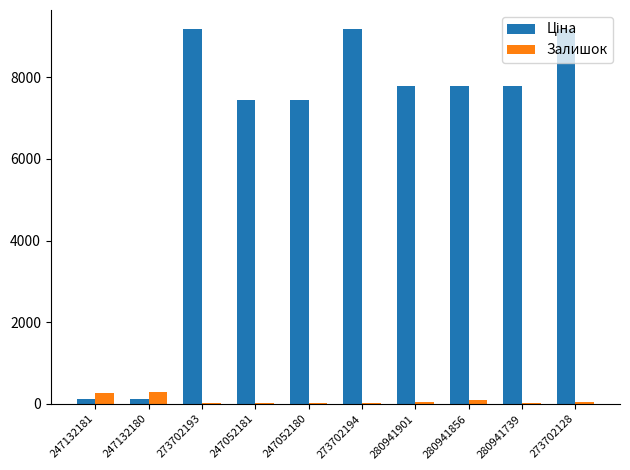

How many data points does each series have?

10